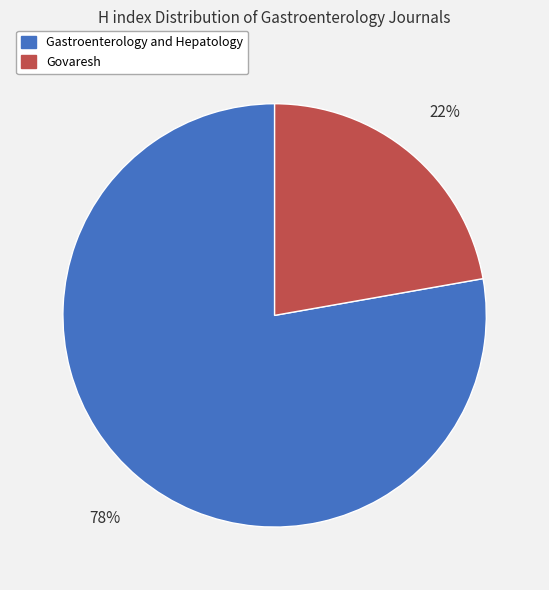

Does any single category account for the majority?

Yes